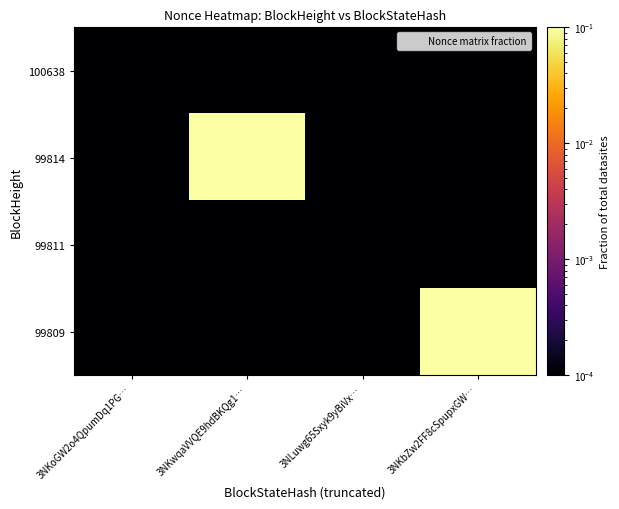

What is the total value across all series at 3NKwqaVVQE9hdBKQg1…?

0.5